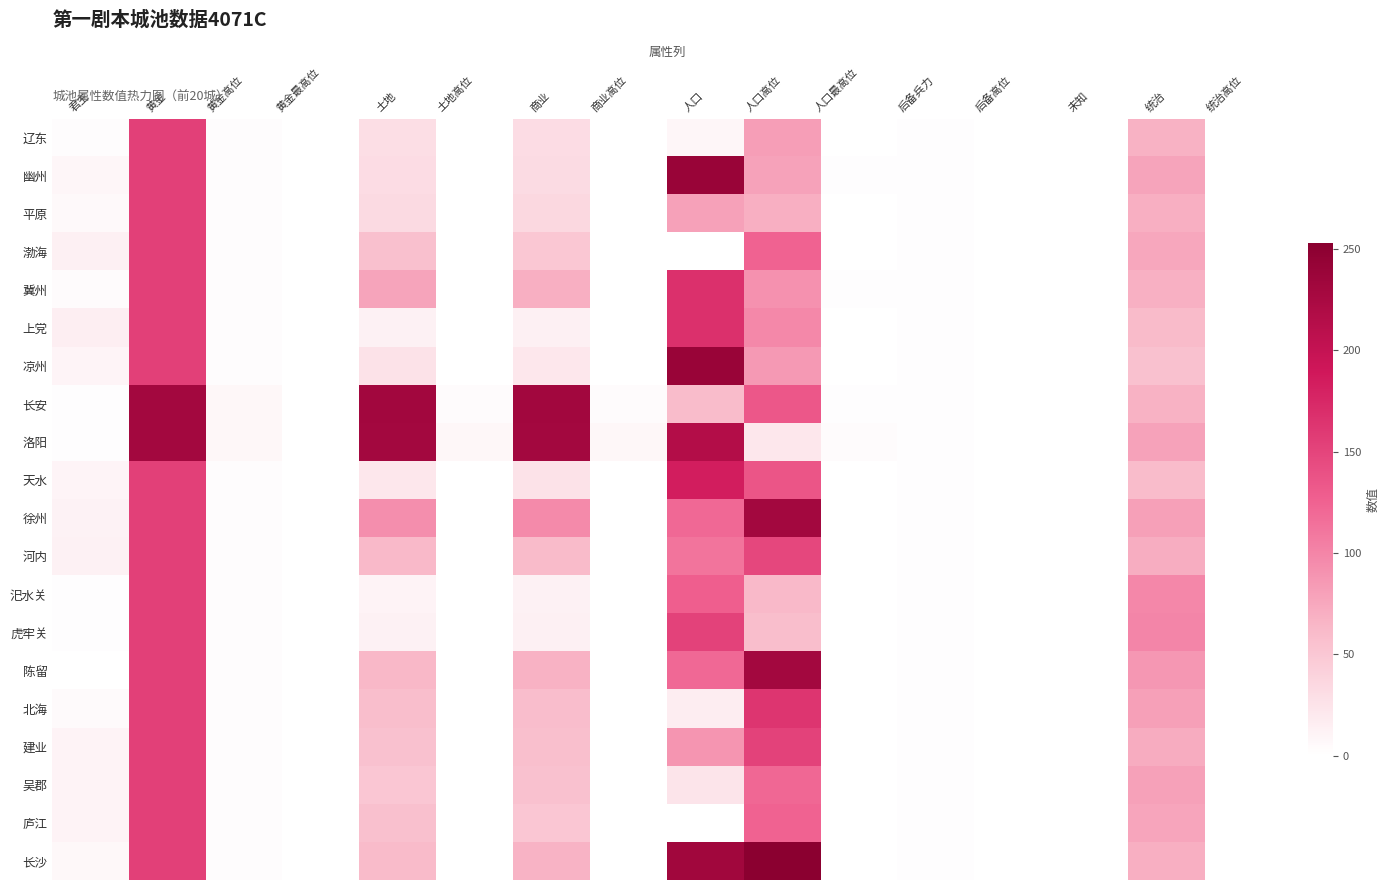

What is the total value across all series at 土地?

1268